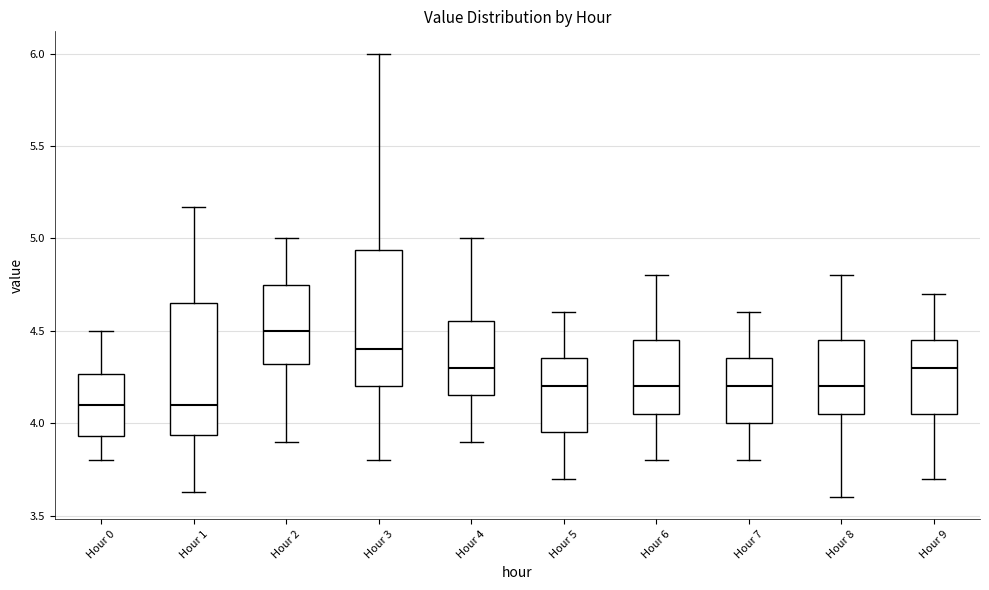

Where is the upper edge of the box for Hour 5 on the y-axis? The values are not printed on the chart, so give them approximately, as read against the axis.

4.35